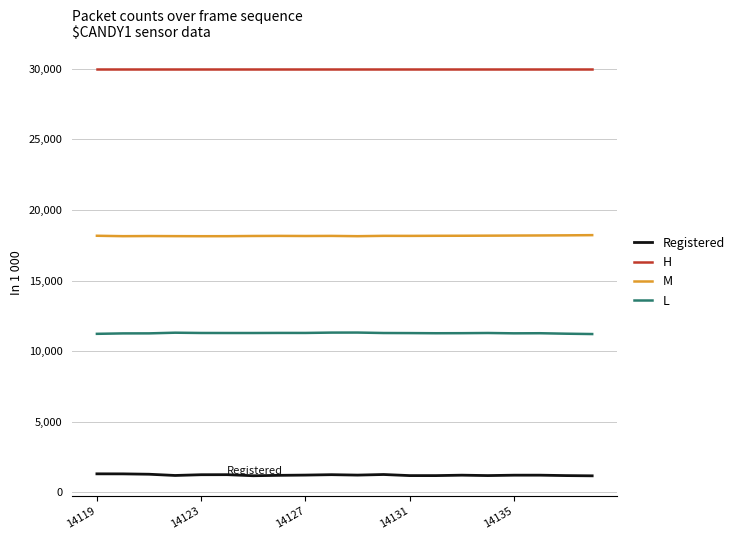

True or false: L and Registered cross at least once.

False